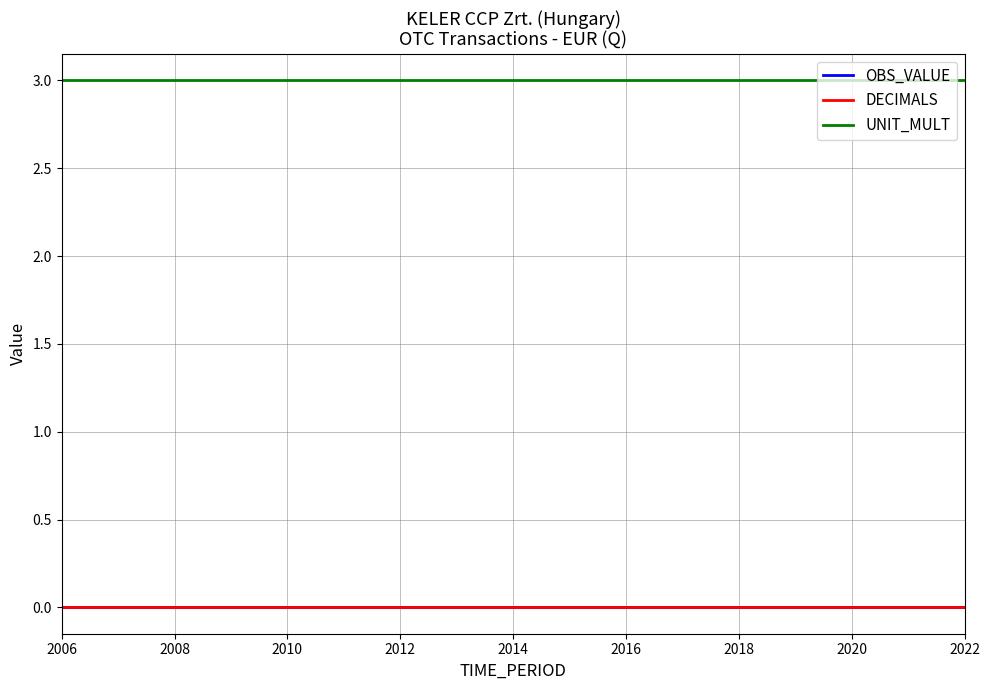

At which category is the sum across all series the highest?

2006